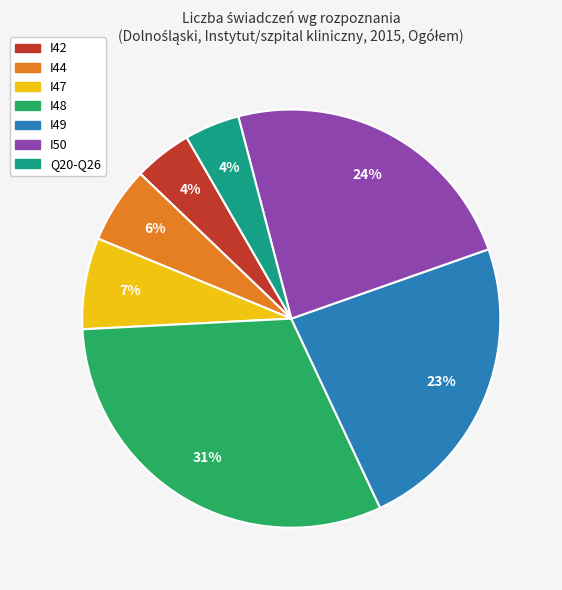

Combined, do I47 and I44 account for over 50%?

No